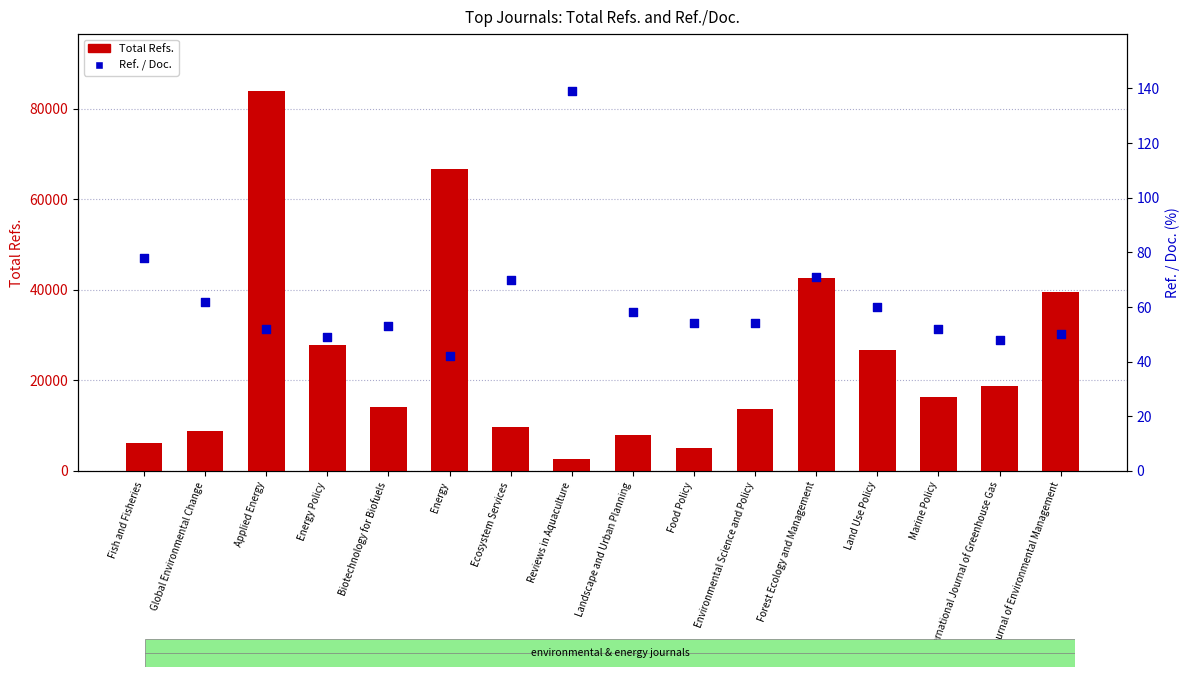

Which series contains the highest Y value?

Total Refs.